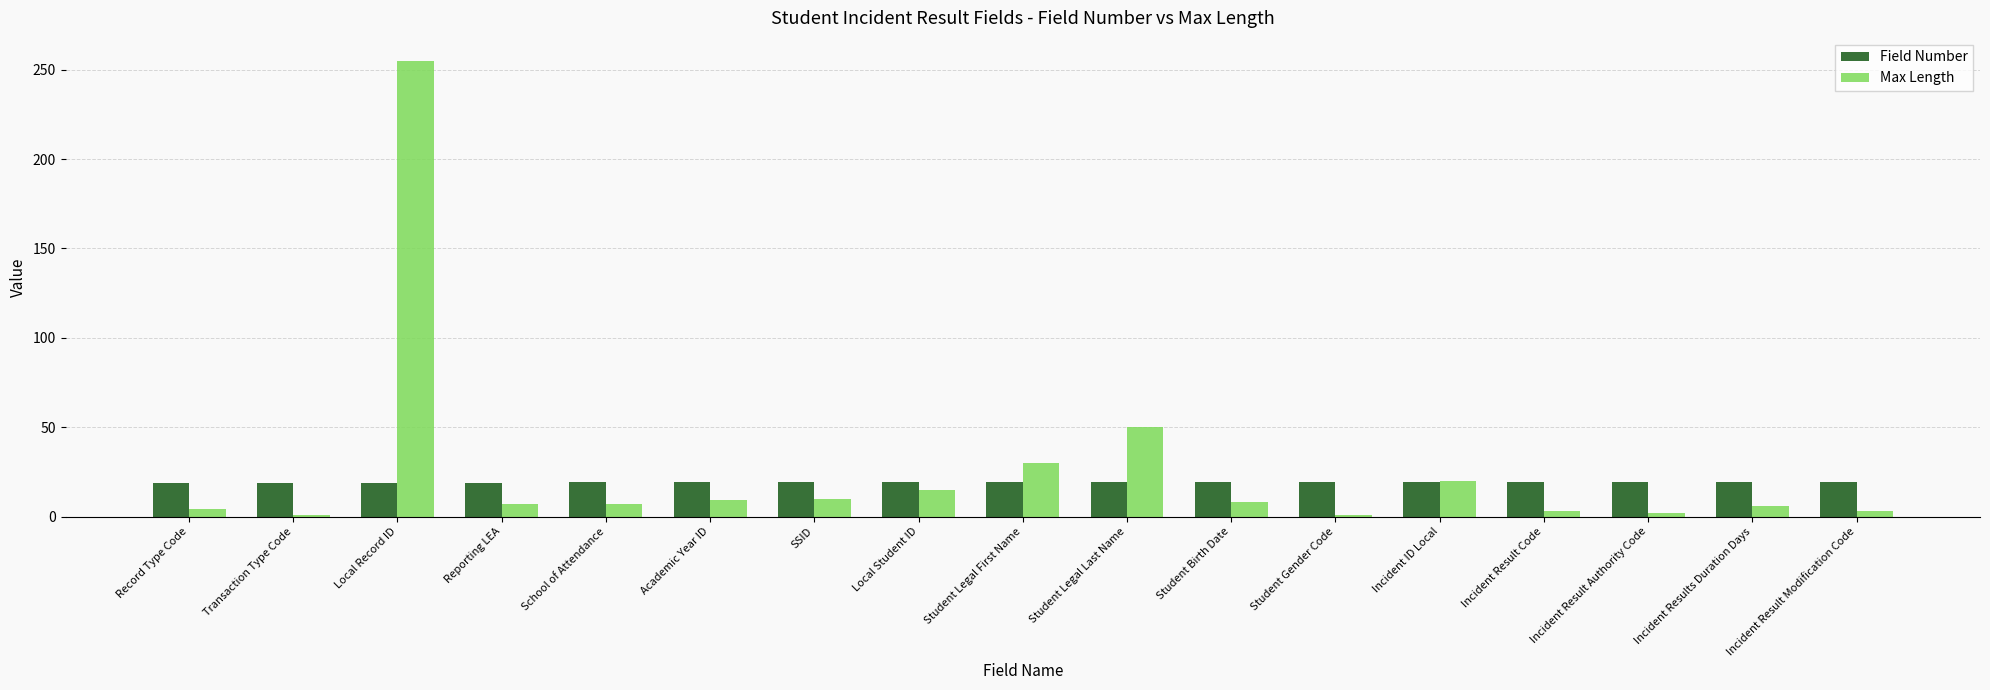

What is the label of the 17th bar from the right?

Record Type Code